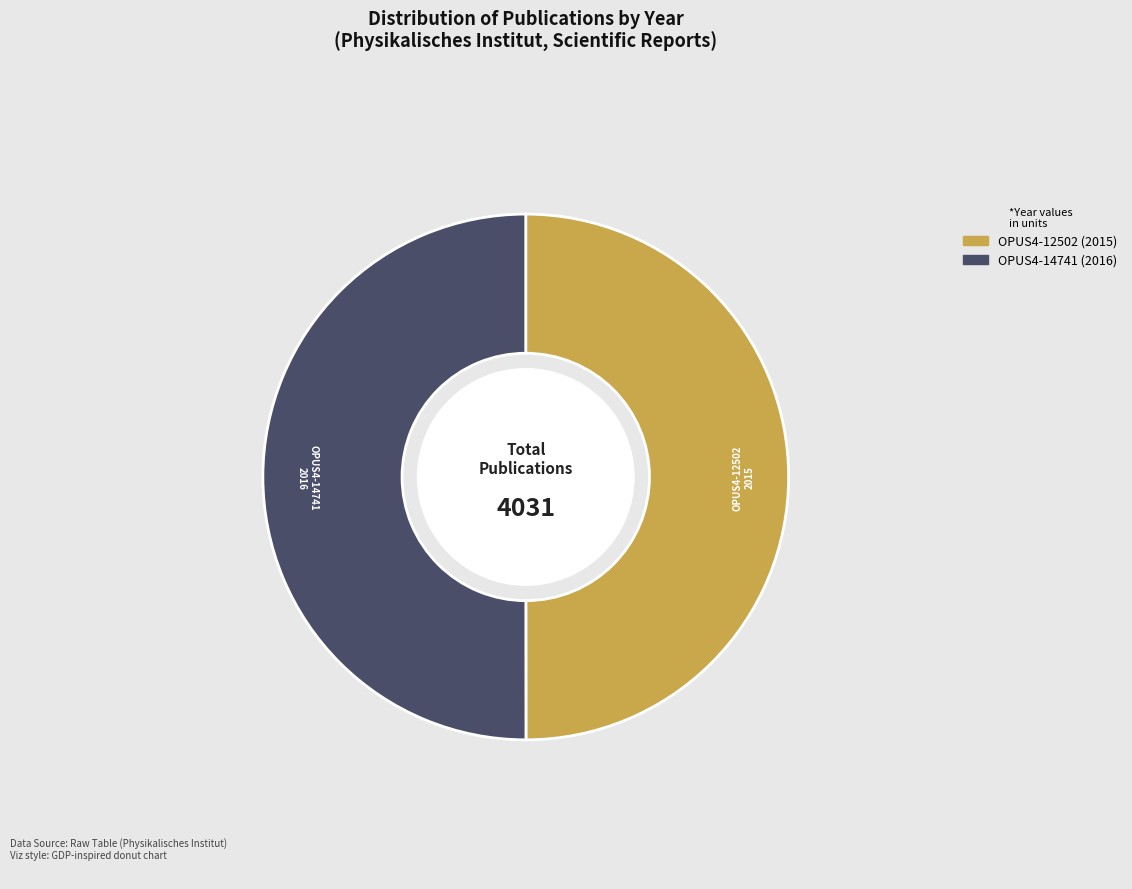

Combined, do OPUS4-12502 and OPUS4-14741 account for over 50%?

Yes